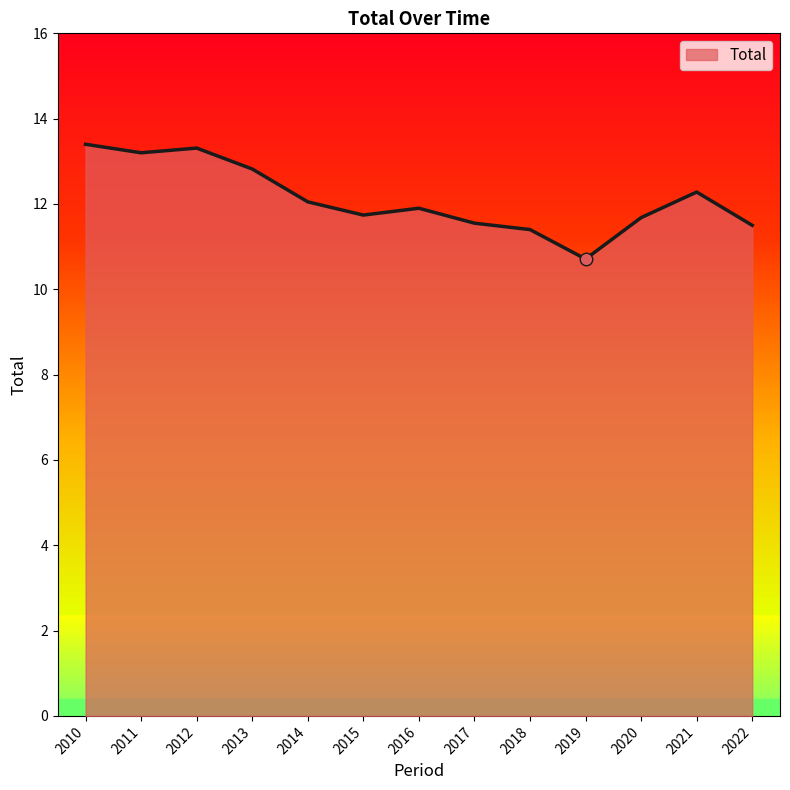

Where does the data first go above 11?

2010